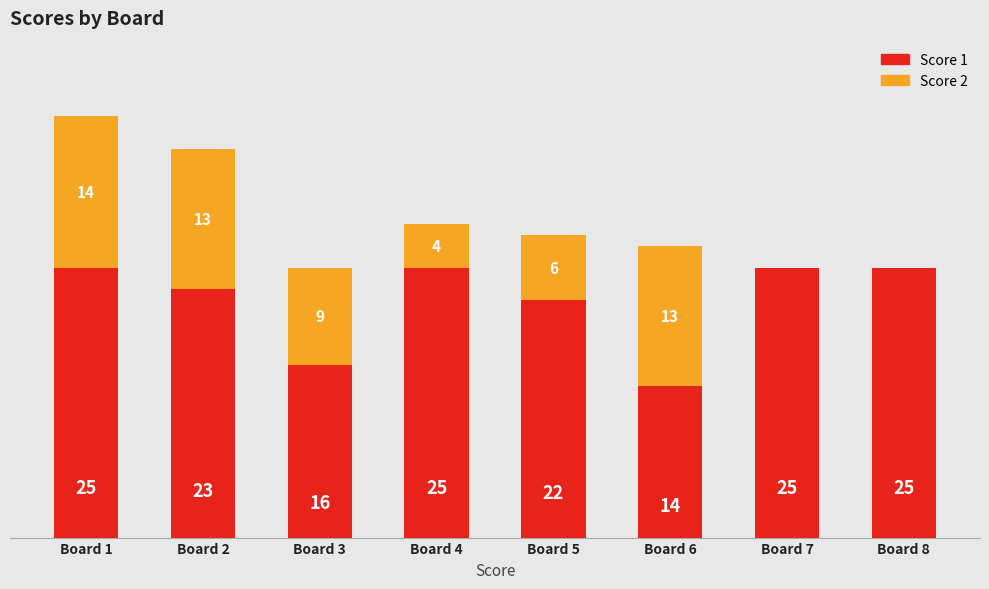

At which category is the sum across all series the highest?

Board 1